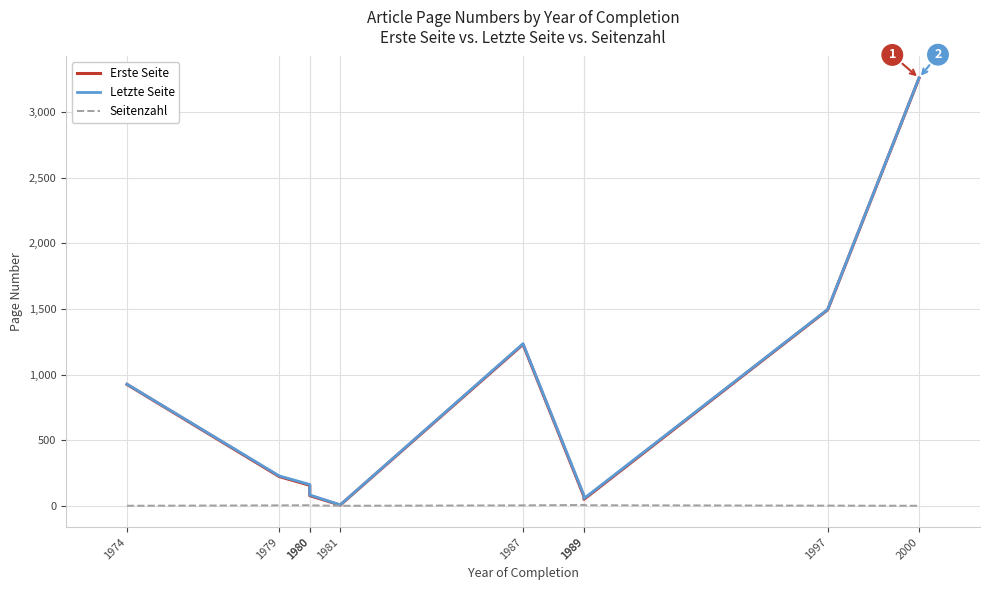

What is the value of the Letzte Seite point at the 2nd from the left?

229